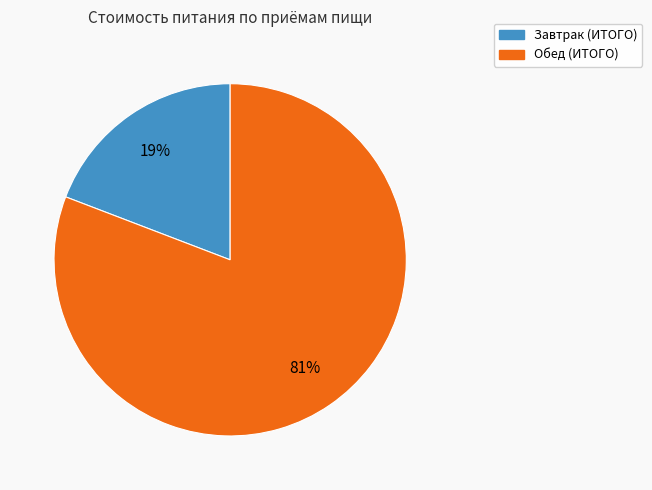

Which has a higher value, Обед (ИТОГО) or Завтрак (ИТОГО)?

Обед (ИТОГО)